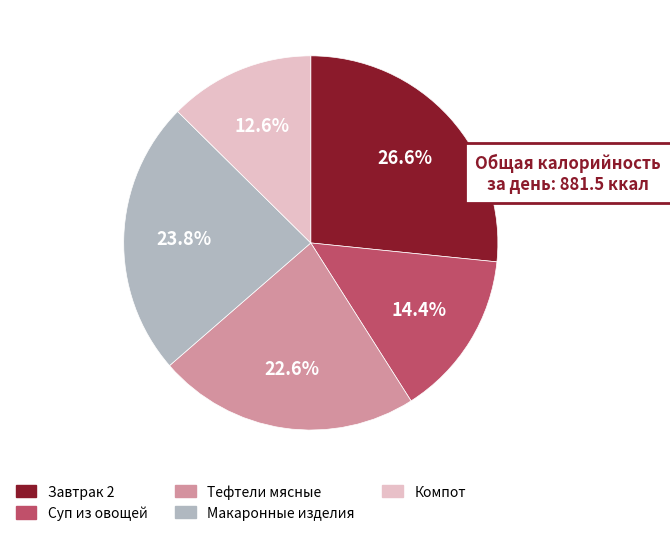

Which category has the biggest portion of the pie?

Завтрак 2